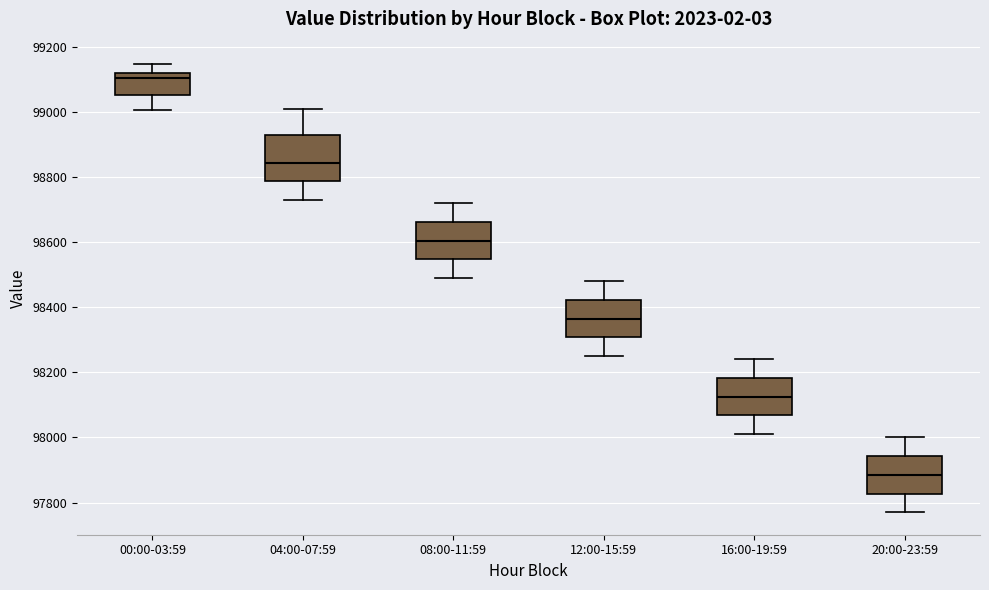

Which box is the tallest, from its lower edge to its upper edge?

04:00-07:59